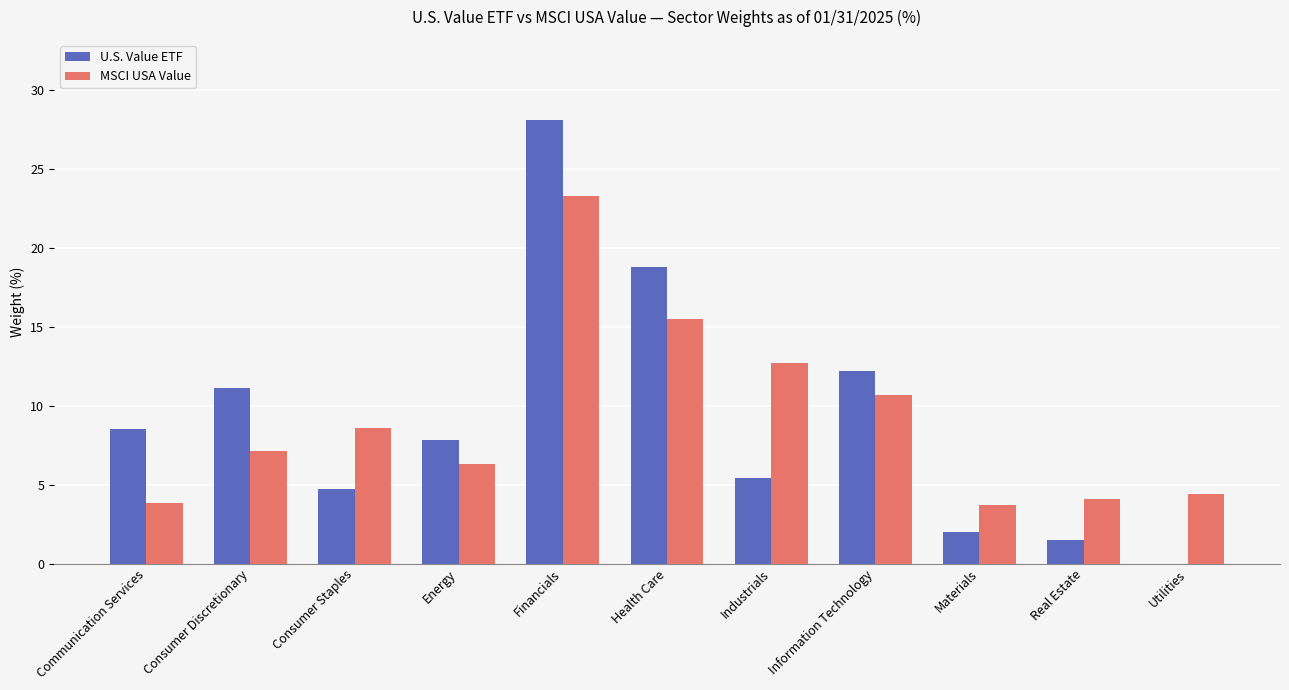

Where is U.S. Value ETF nearest to the value 14?

Information Technology